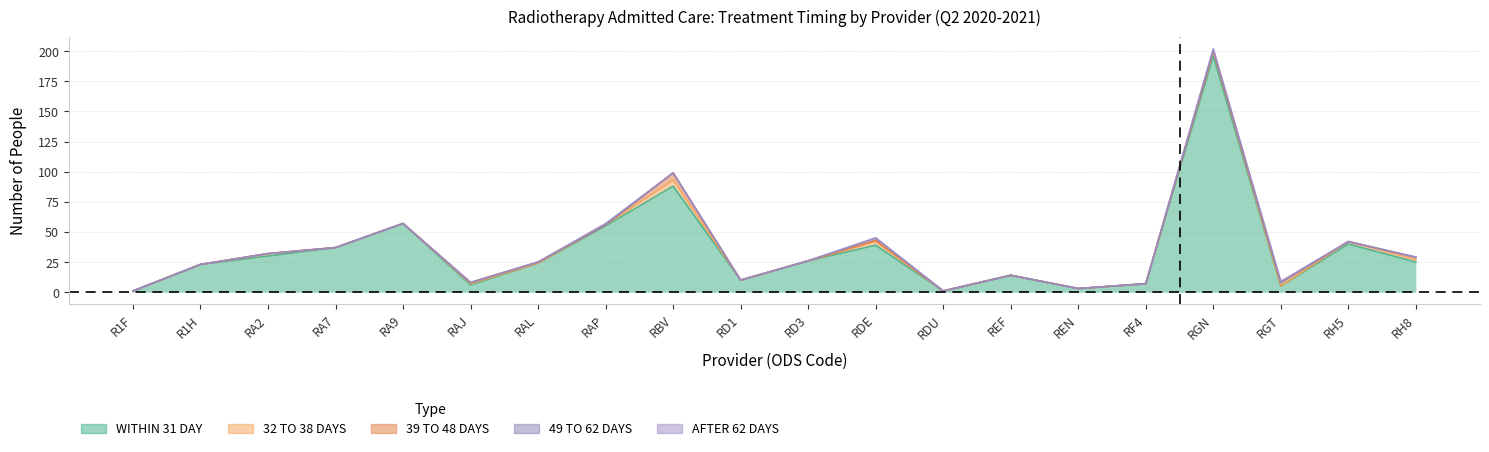

How many values in AFTER 62 DAYS are above zero?

3